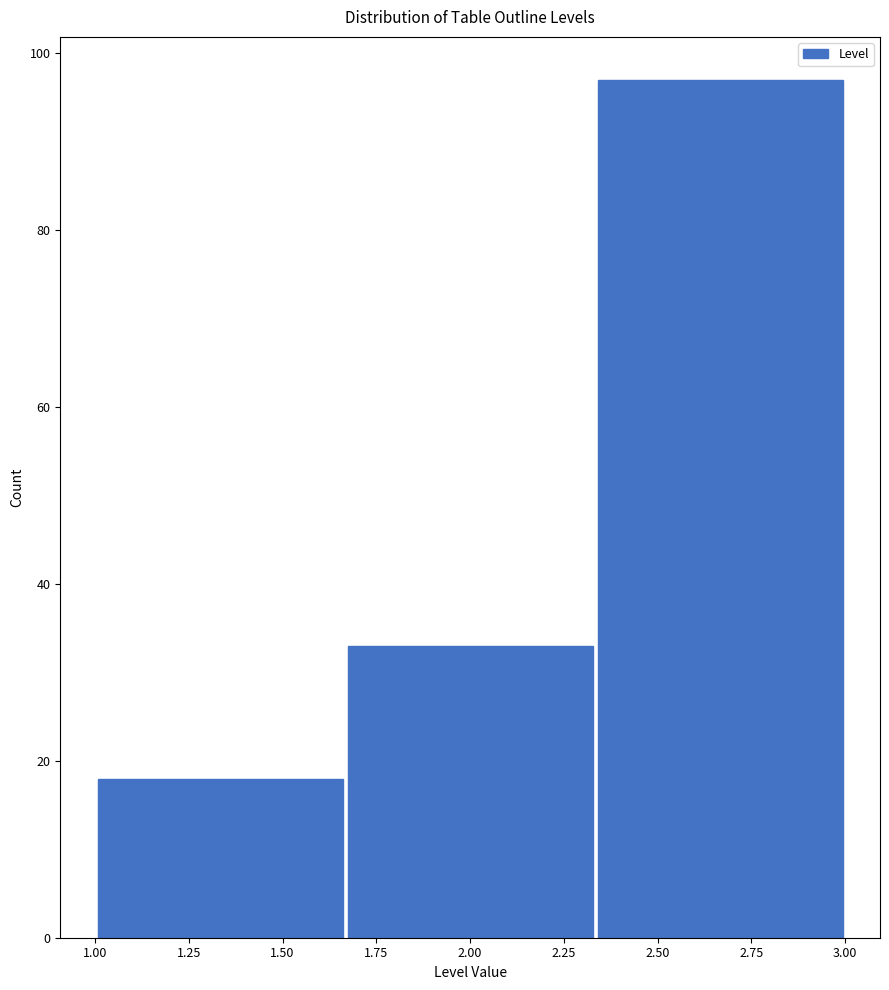

Over which range of the x-axis is the bar tallest?

2.35 to 3.00